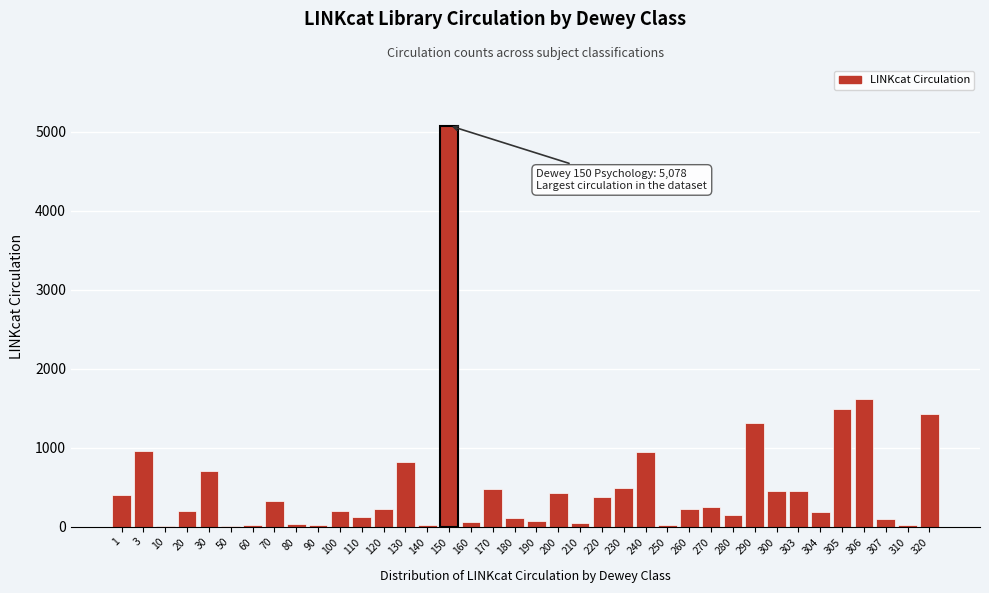

What is the maximum value shown in the chart?

5078